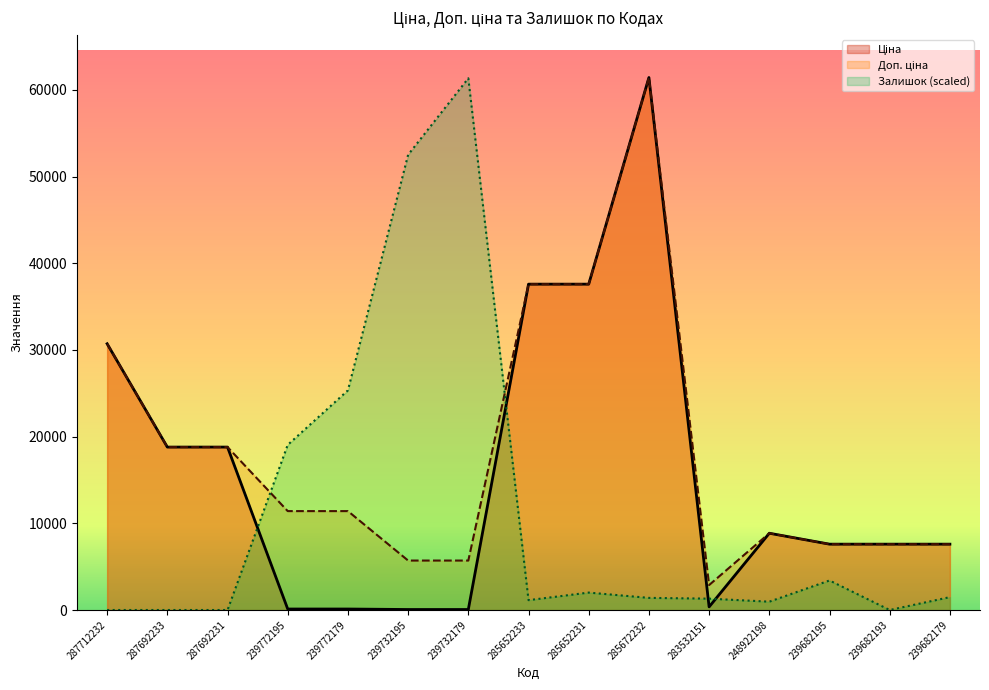

True or false: Ціна and Доп. ціна cross at least once.

False